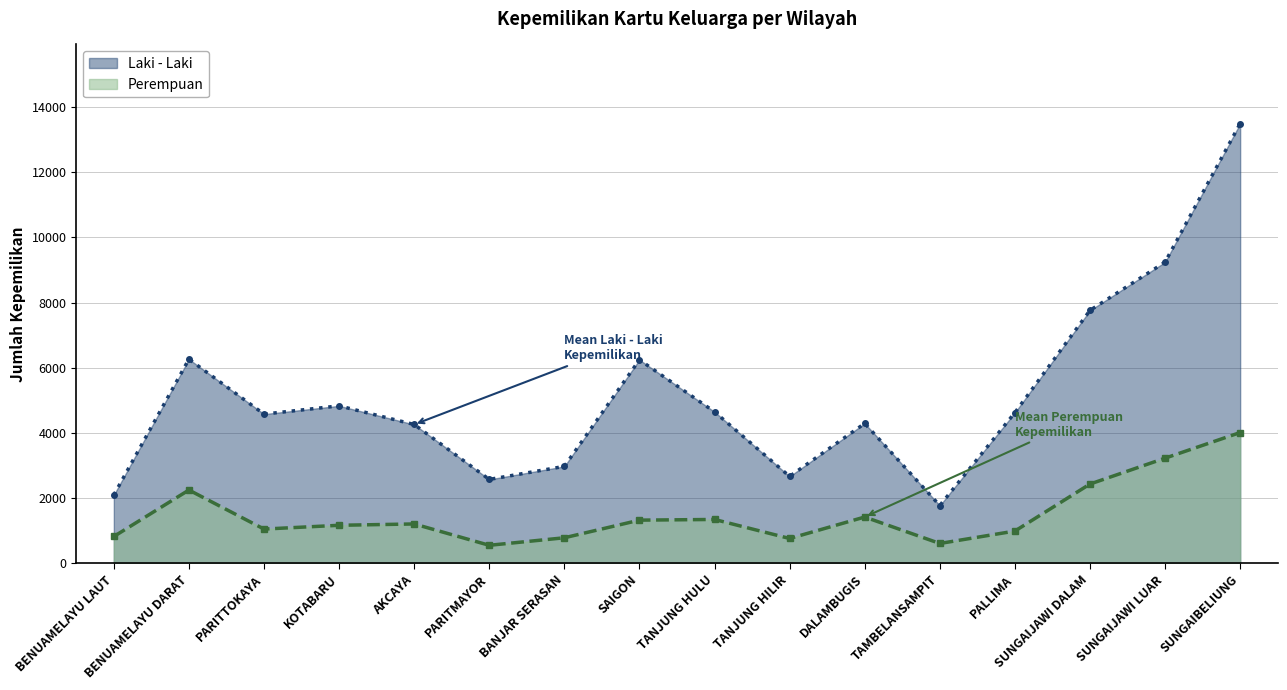

What is the difference between the highest and lowest values at BANJAR SERASAN?

2191